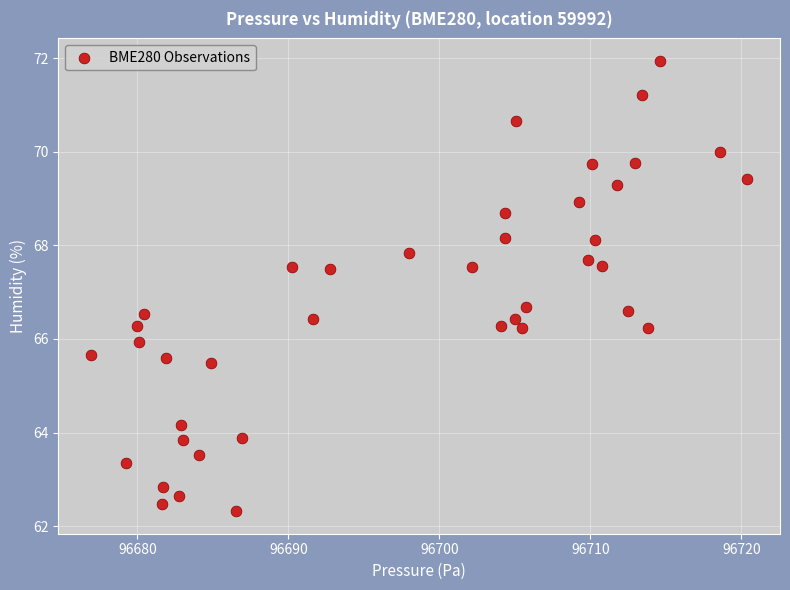

What is the range of X values (max minus min)?

43.5